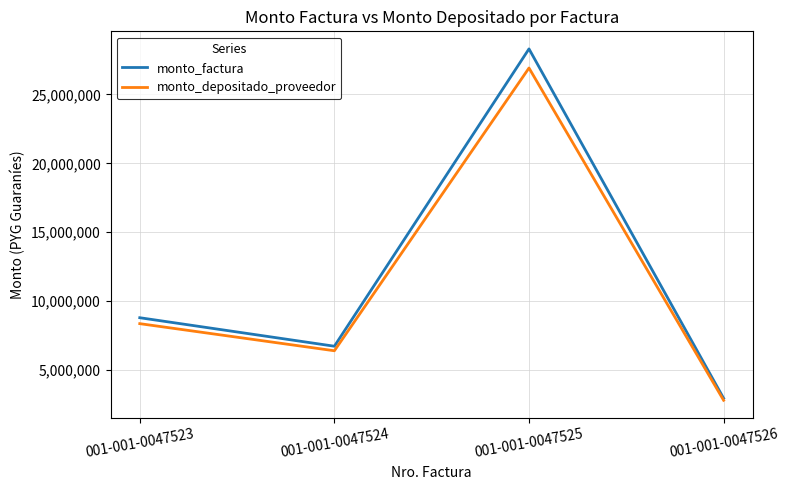

What is the sum of all monto_factura values?

46760000